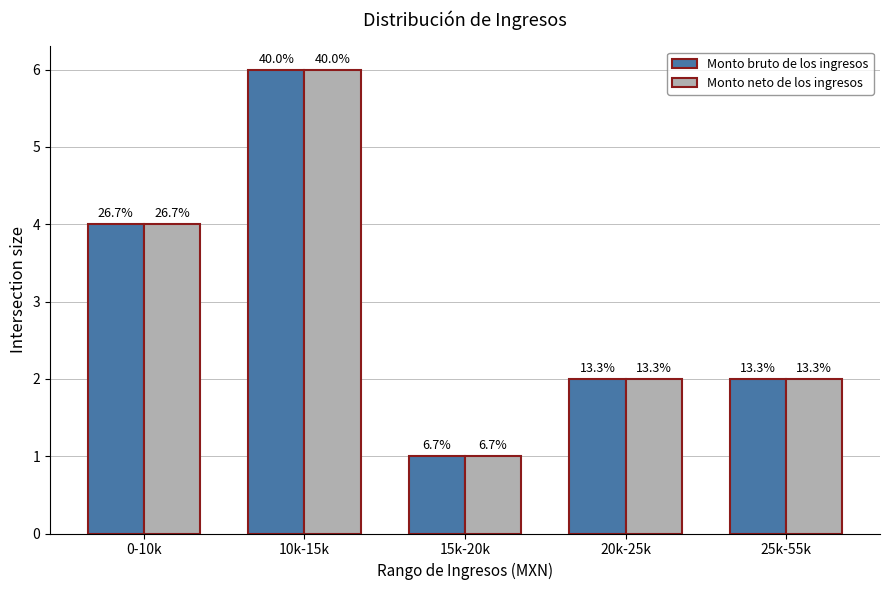

Are the bars horizontal?

No